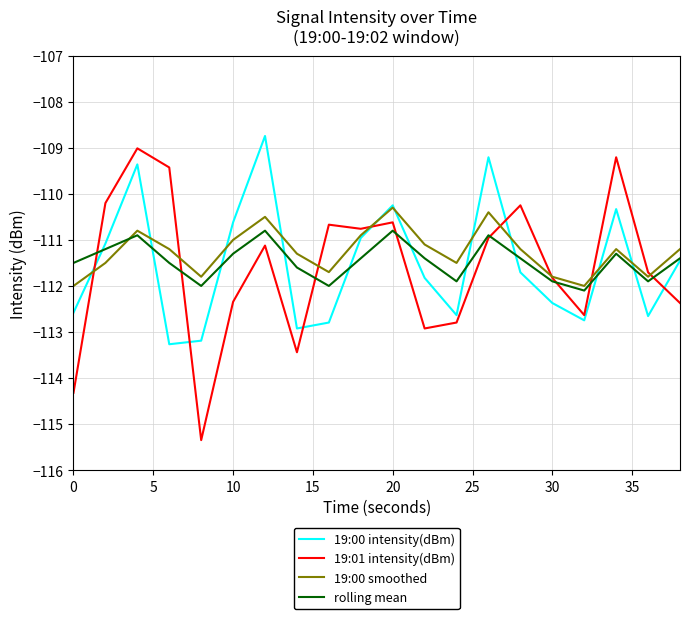

True or false: 19:00 intensity(dBm) and 19:01 intensity(dBm) intersect in this chart.

True